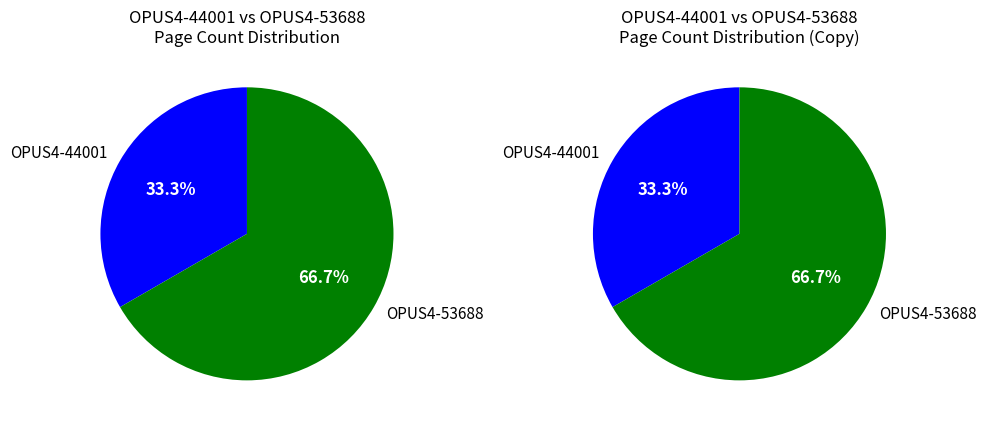

How many segments does this pie chart have?

2